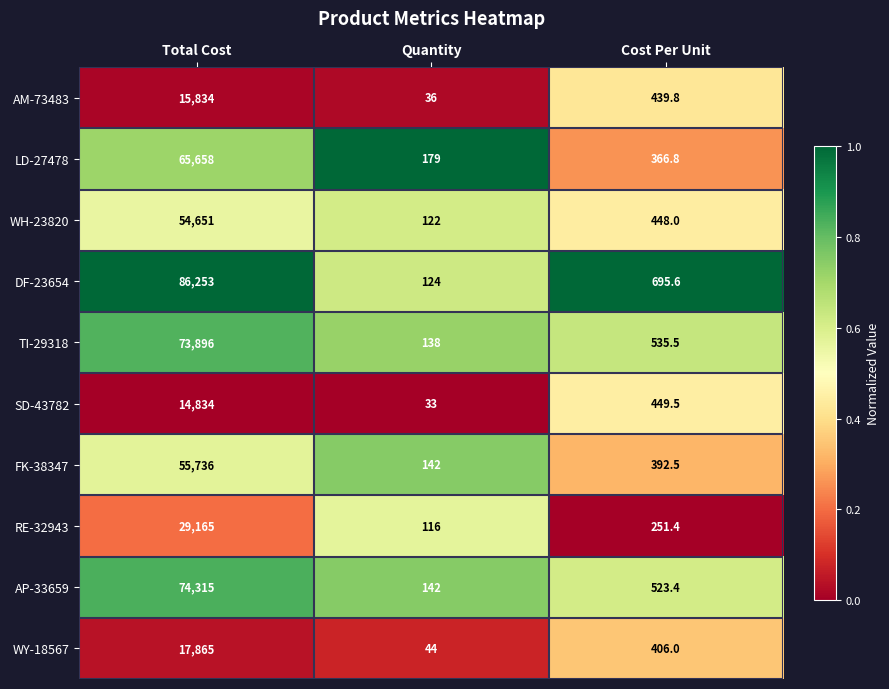

Reading right to left, transcribe all the data shown in this chart.

AM-73483: 439.8	36.0	15834.0
LD-27478: 366.8	179.0	65658.0
WH-23820: 448.0	122.0	54651.0
DF-23654: 695.6	124.0	86253.0
TI-29318: 535.5	138.0	73896.0
SD-43782: 449.5	33.0	14834.0
FK-38347: 392.5	142.0	55736.0
RE-32943: 251.4	116.0	29165.0
AP-33659: 523.4	142.0	74315.0
WY-18567: 406.0	44.0	17865.0